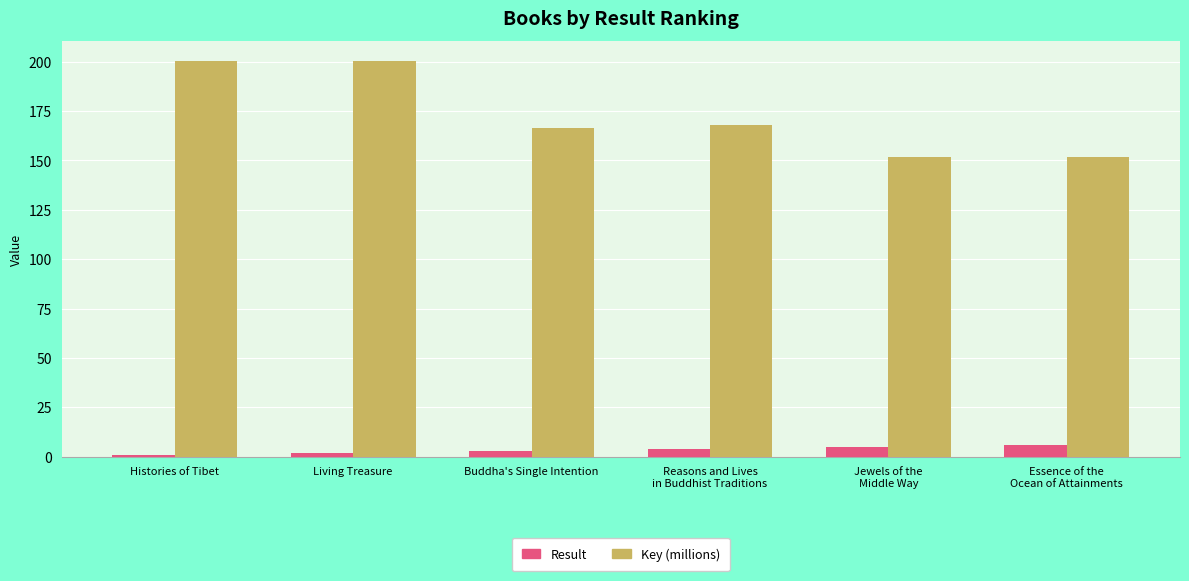

What is the label of the 5th bar from the right?

Living Treasure